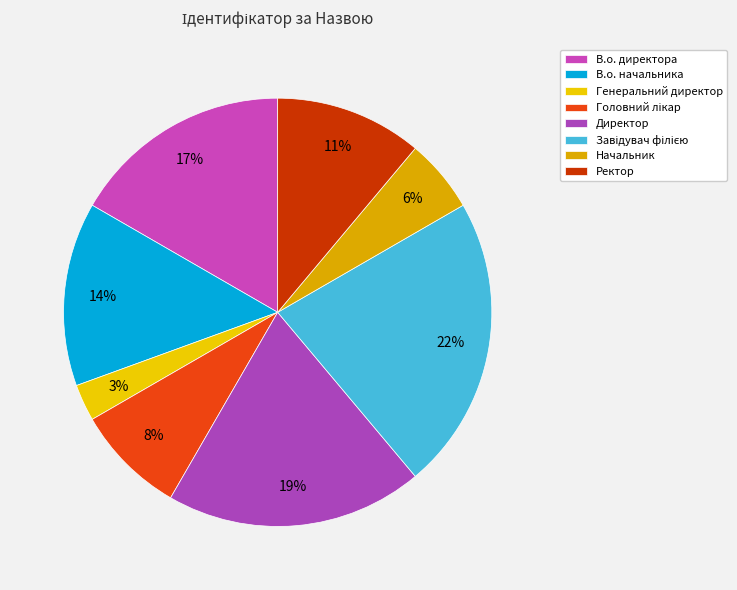

To the nearest percent, what portion does Генеральний директор represent?

3%